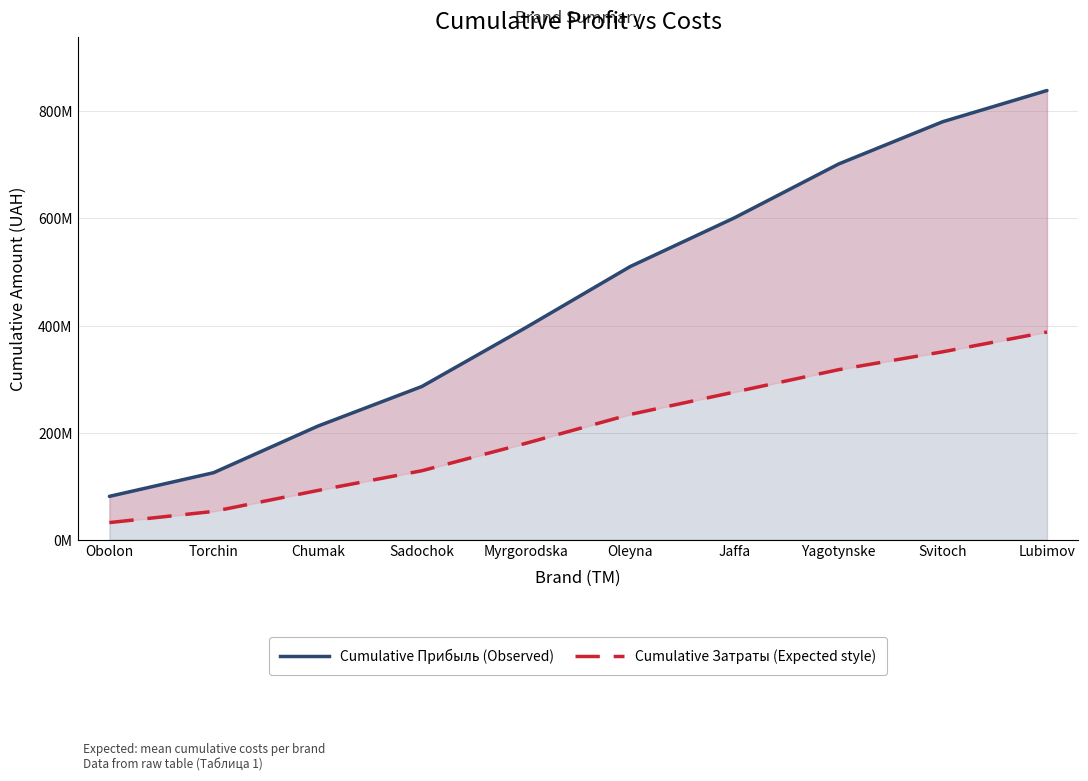

At which category does the chart reach its minimum across all series?

Obolon